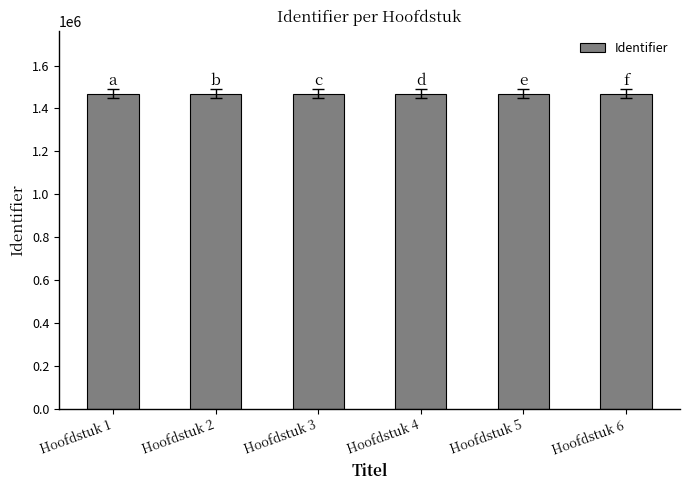

What is the value of the 5th bar from the left?

1468647